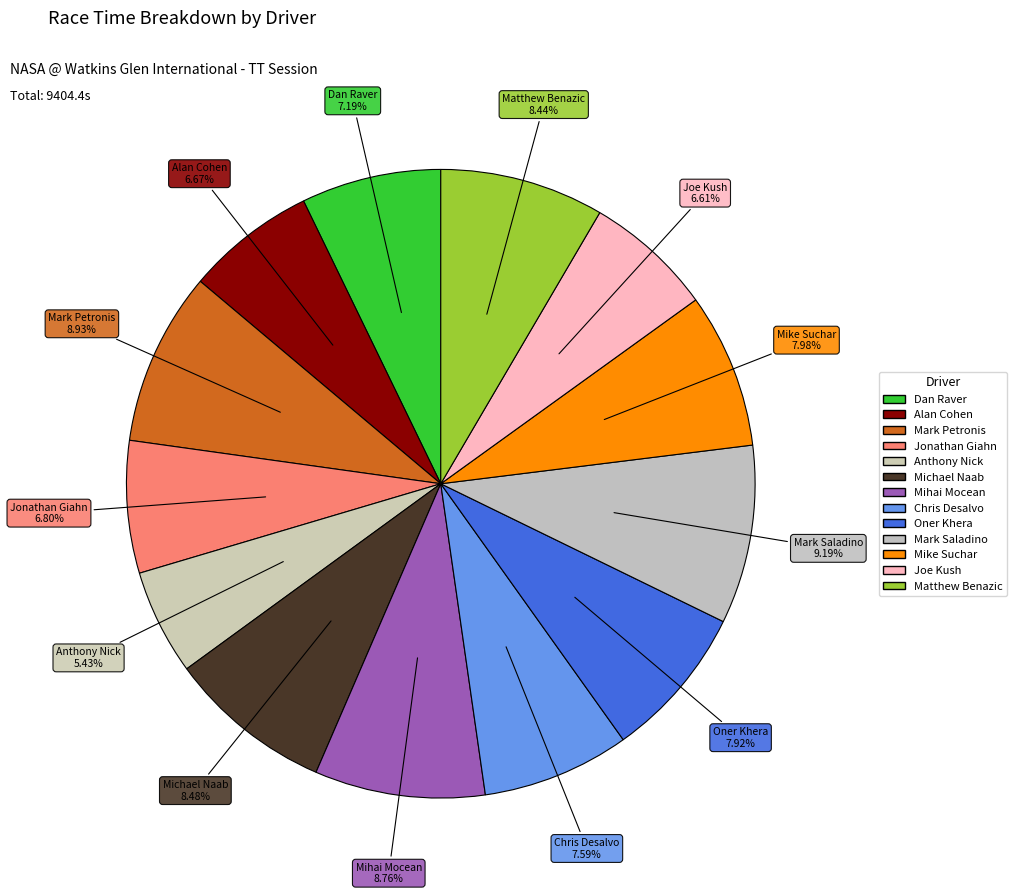

Count the number of slices in the pie.

13